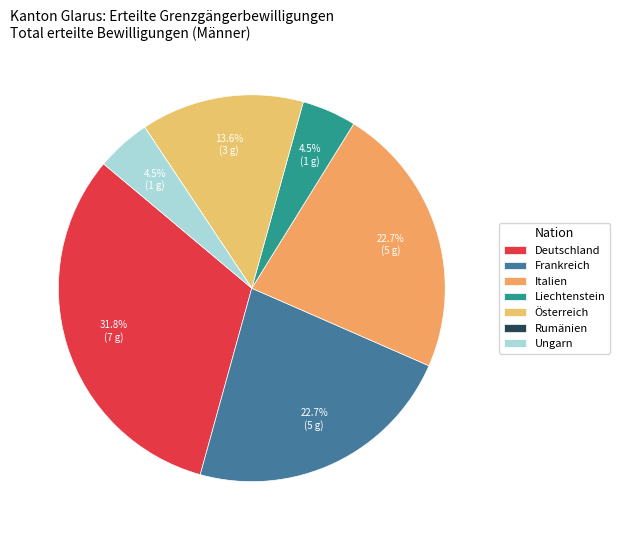

True or false: Ungarn accounts for 5% of the total.

True